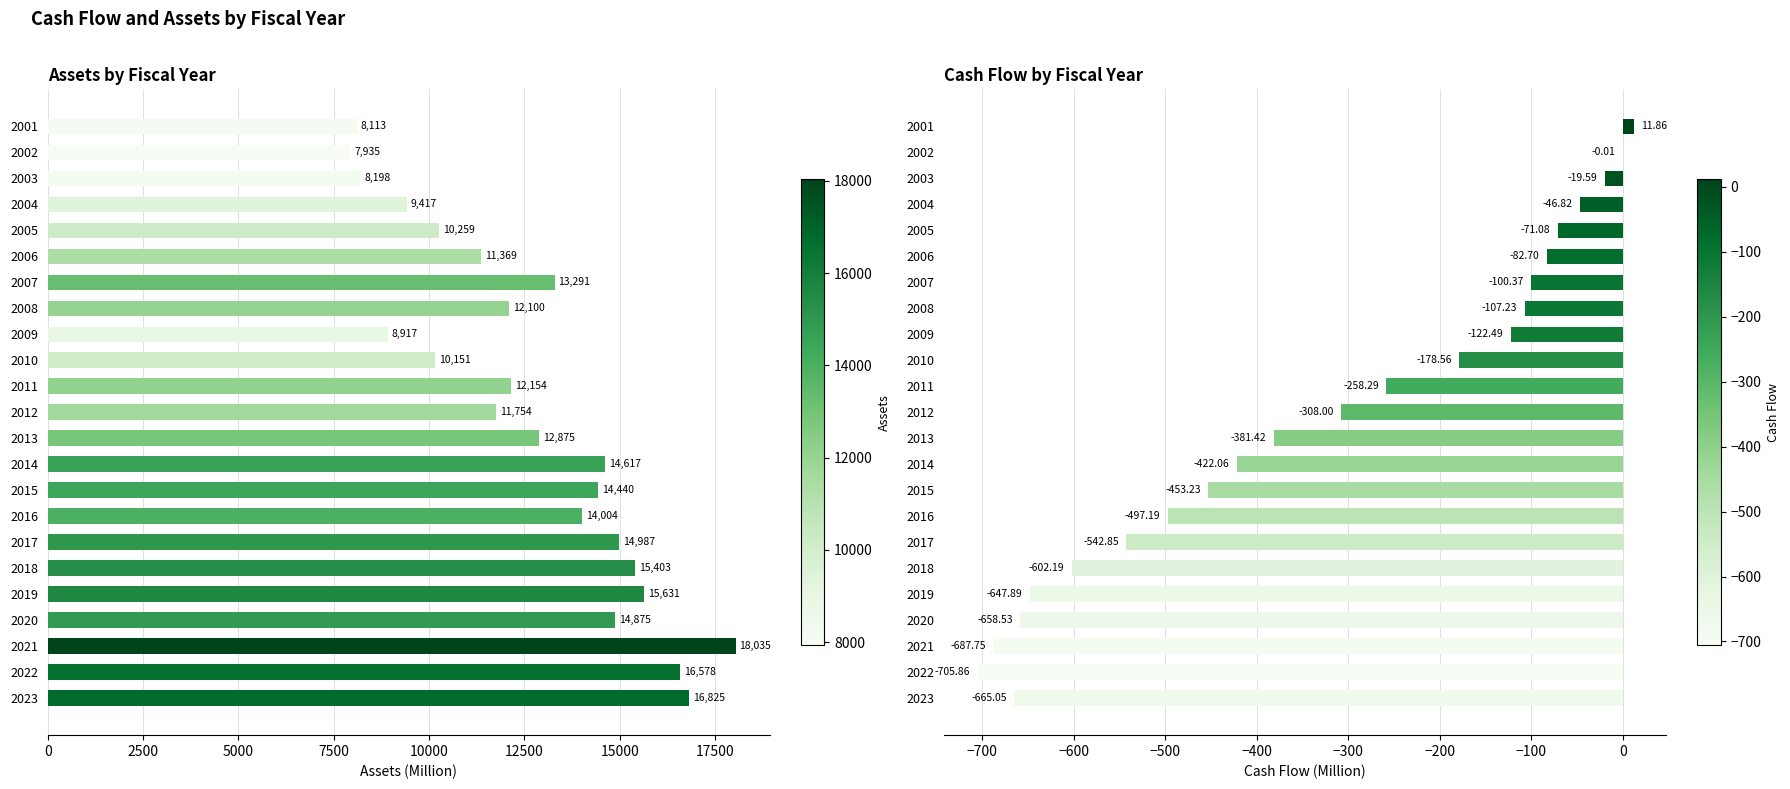

What are all the series names shown in the legend?

Assets, Cash Flow